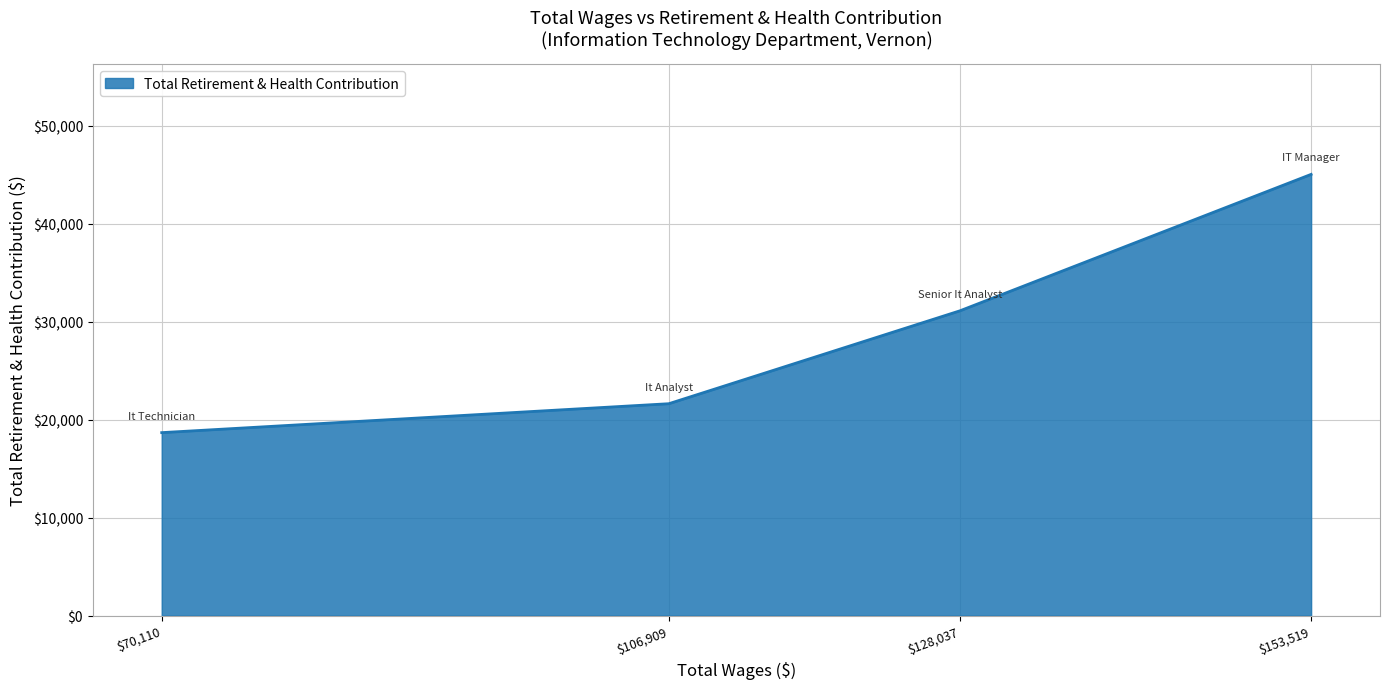

Is it true that the value at $153,519 is 45027?

True